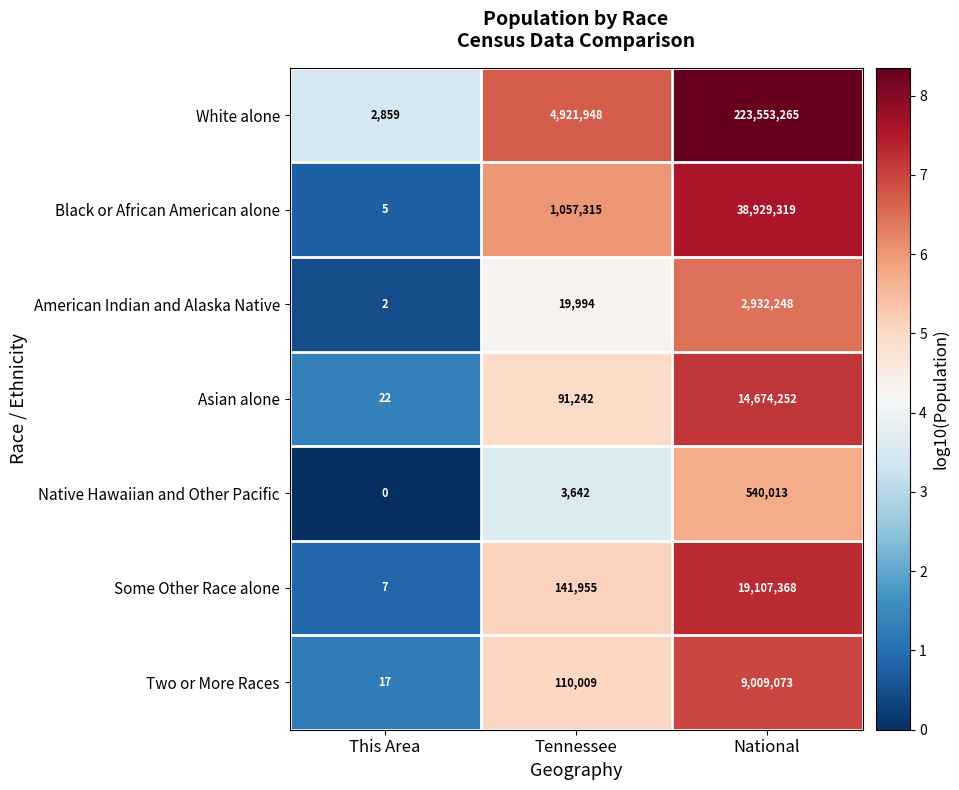

How many distinct data groups are displayed?

7